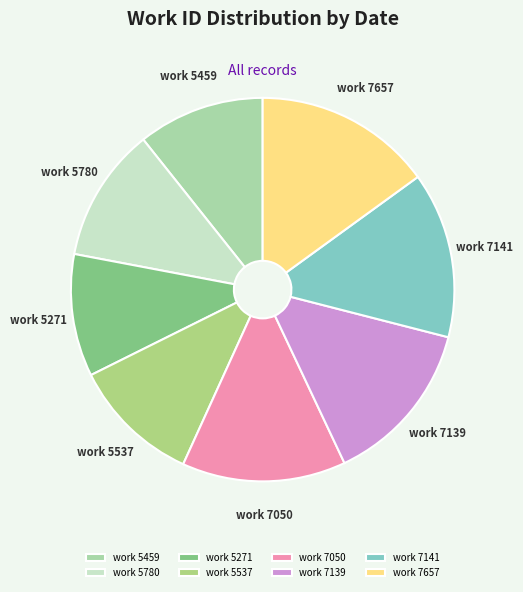

Is the sum of work 5537 and work 7141 greater than half?

No